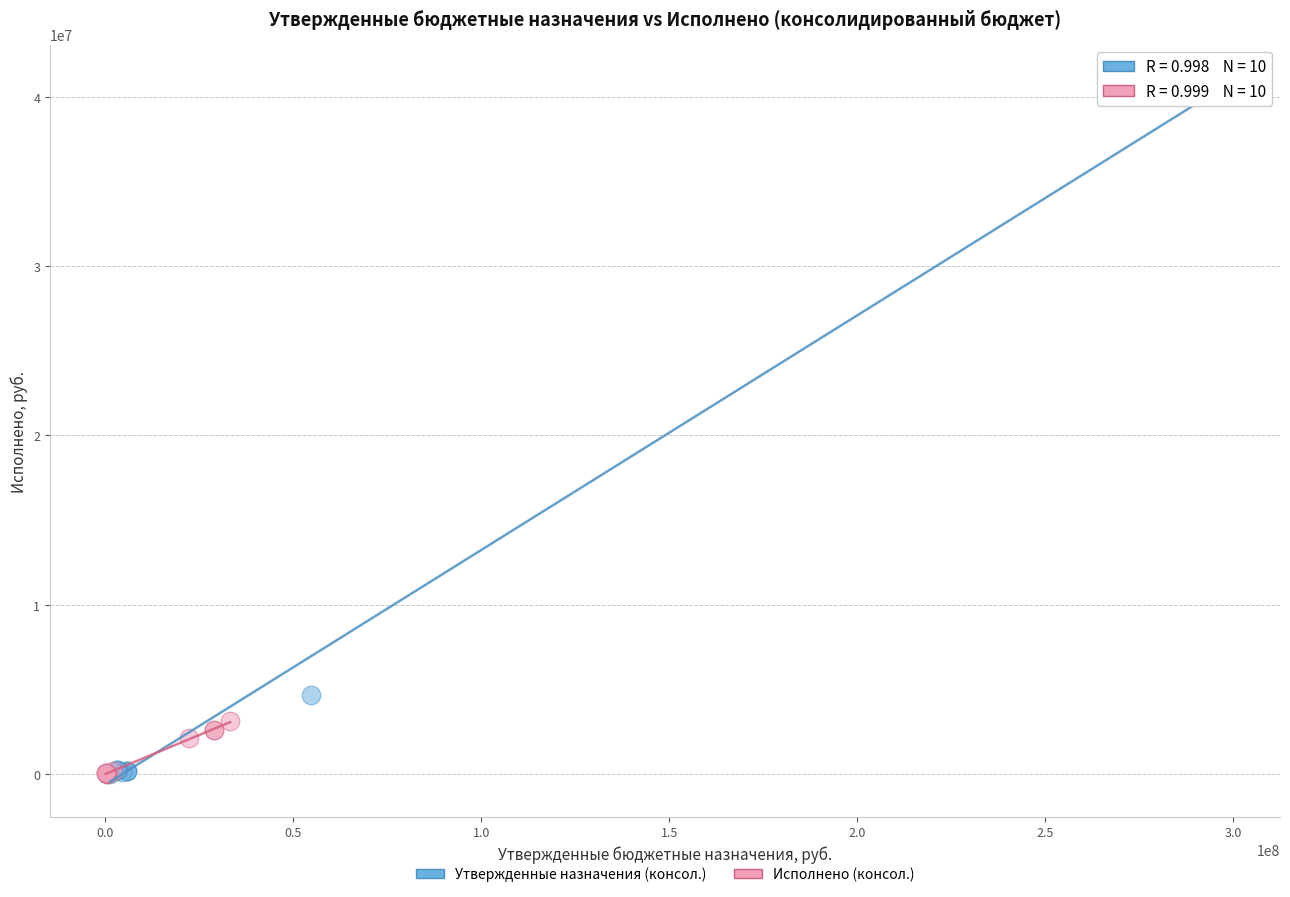

What are all the series names shown in the legend?

Утвержденные назначения (консол.), Исполнено (консол.)